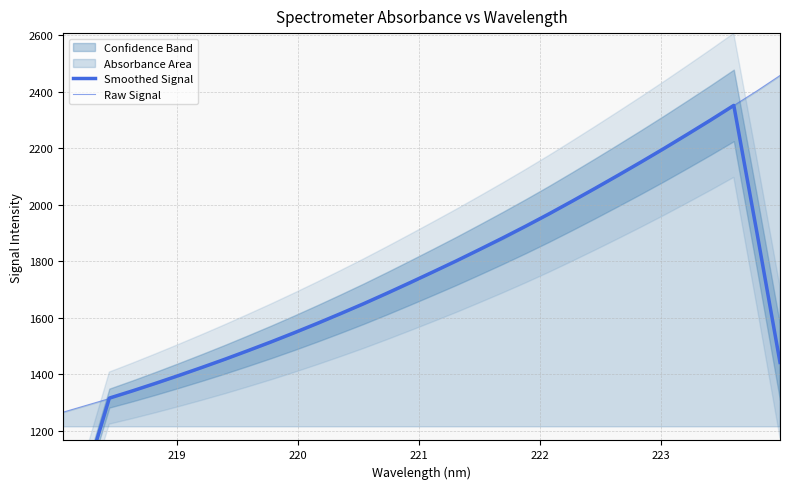

True or false: Smoothed Signal has more than 0 interior local peaks.

True